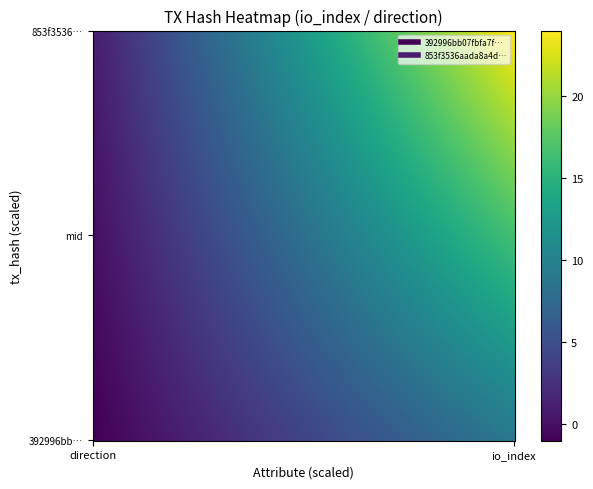

Which series has the widest spread of values?

853f3536aada8a4d8758b830673863a60948993